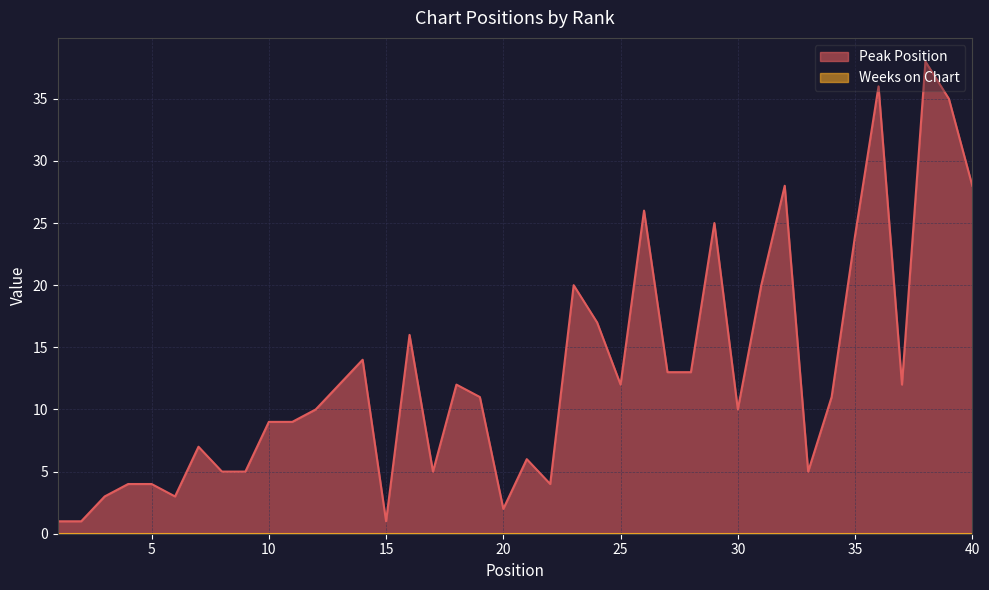

Is it true that the value at 33 is 5?

True